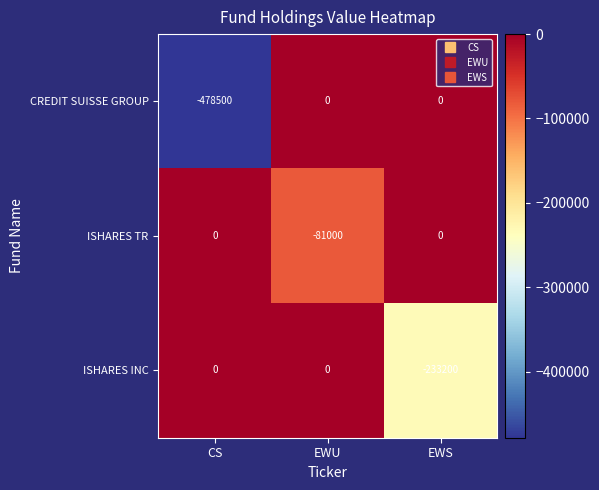

Rank the series by their average value, from highest to lowest.

ISHARES TR, ISHARES INC, CREDIT SUISSE GROUP